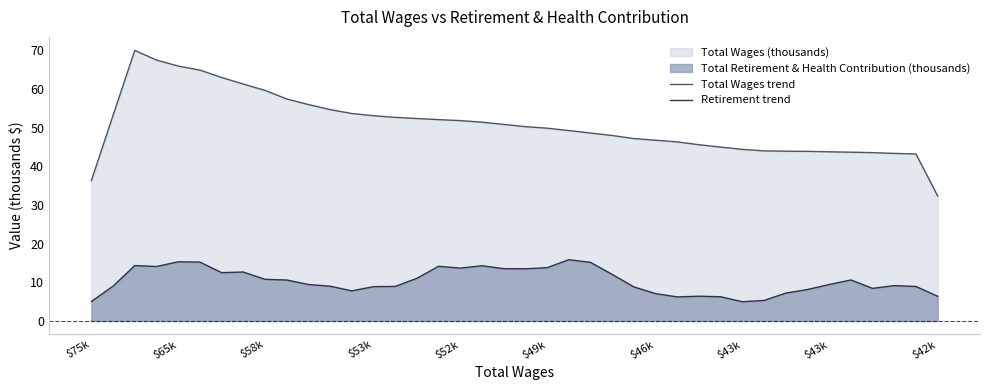

Does the chart display data point markers on the line(s)?

No